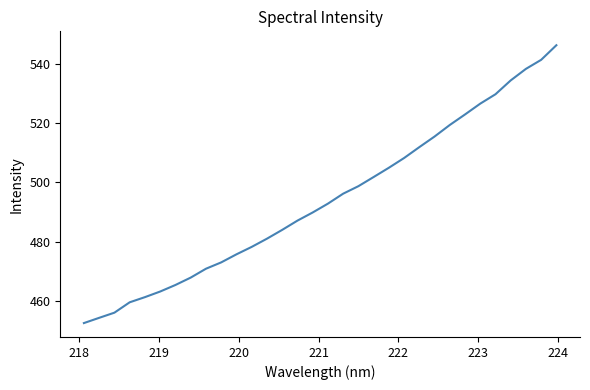

What is the maximum value shown in the chart?

546.3